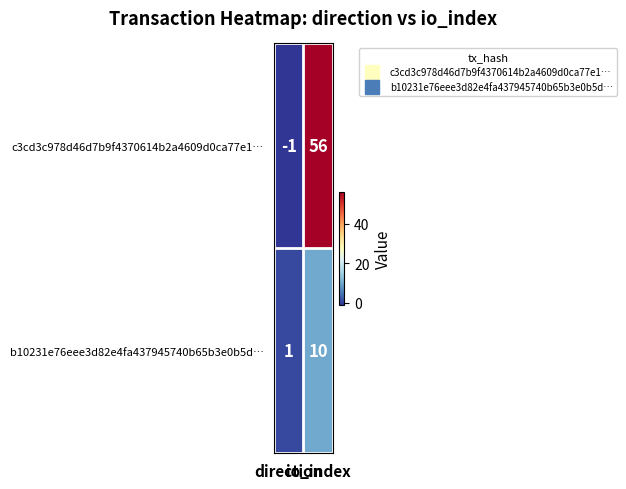

Which series has the largest range (max minus min)?

c3cd3c978d46d7b9f4370614b2a4609d0ca77e1…